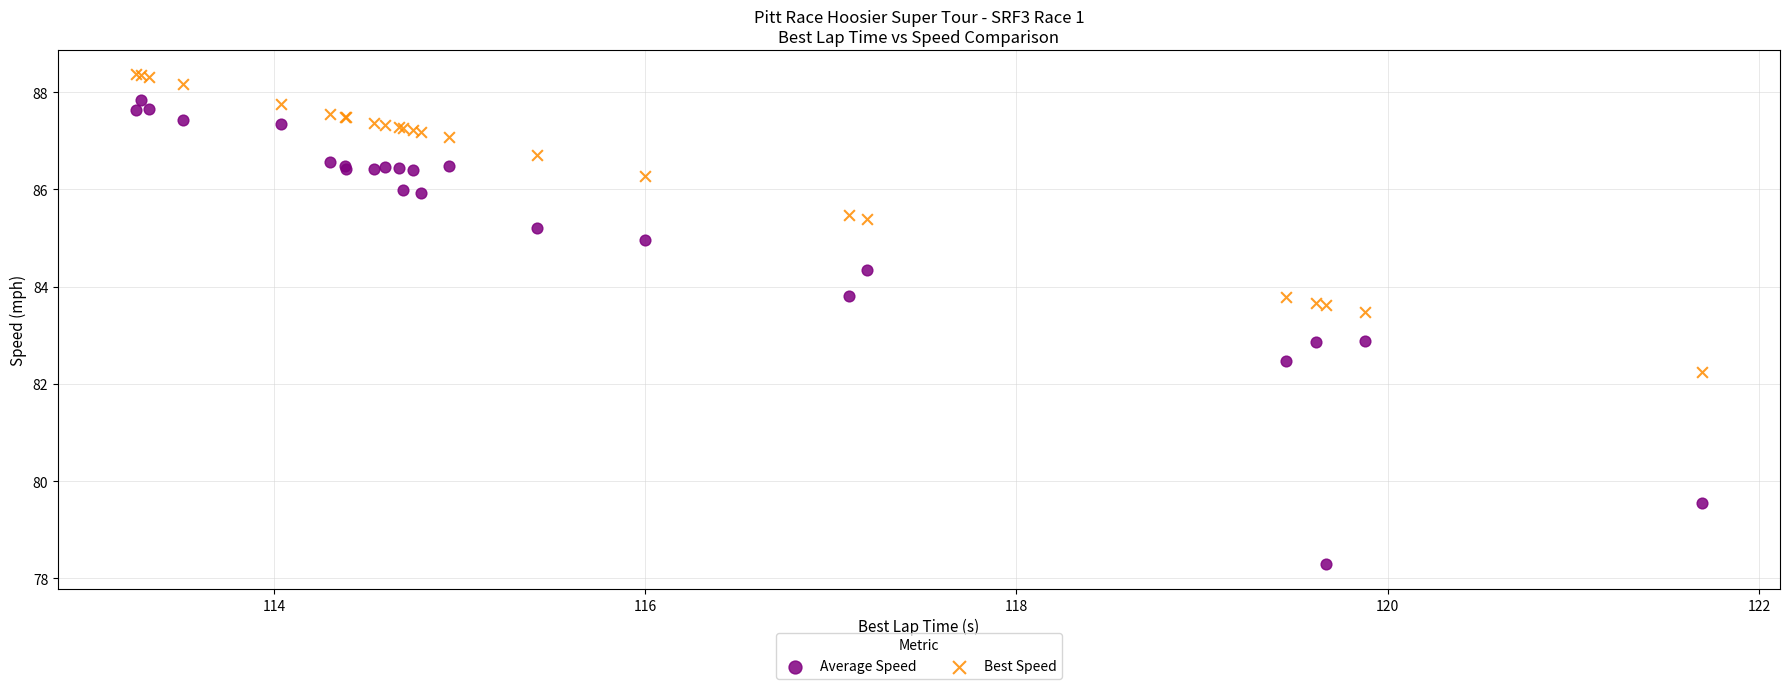

Which series has the largest Y range (max minus min)?

Average Speed